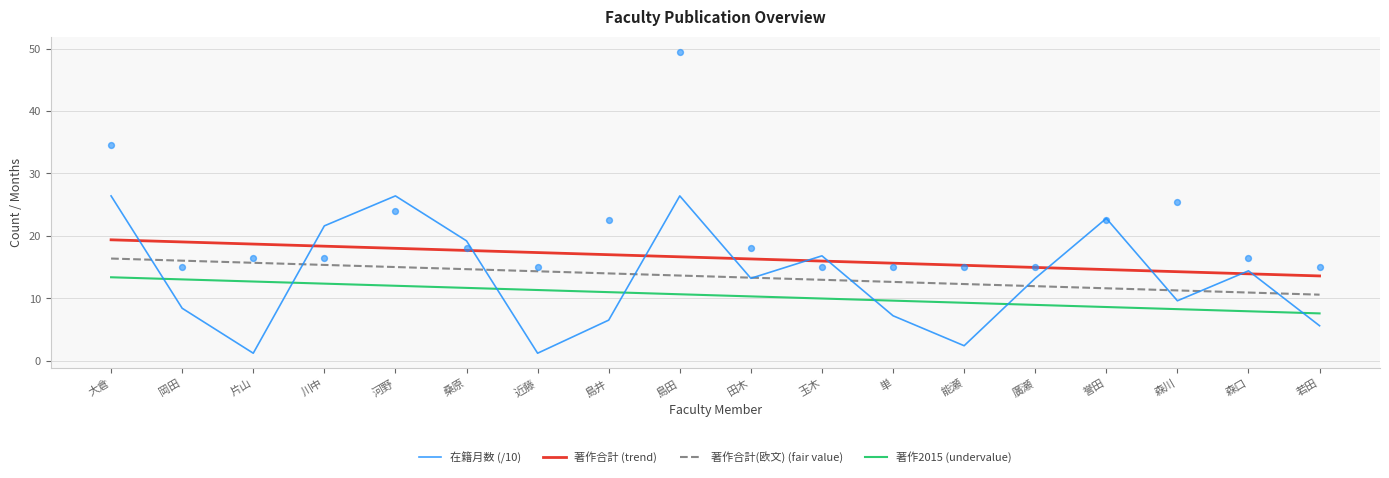

Which series contains the highest Y value?

在籍月数 (/10)